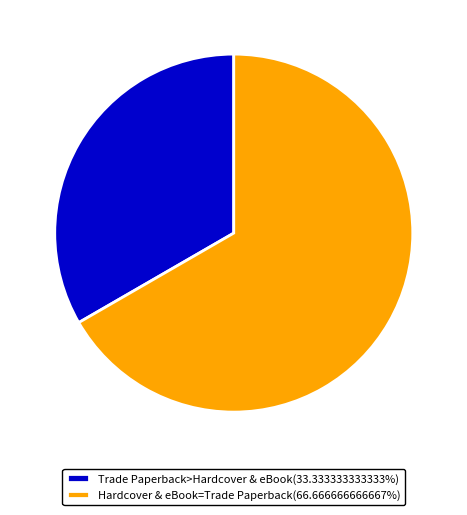

What is the ratio of the value at Trade Paperback>Hardcover & eBook(33.333333333333%) to the value at Hardcover & eBook=Trade Paperback(66.666666666667%)?

0.5